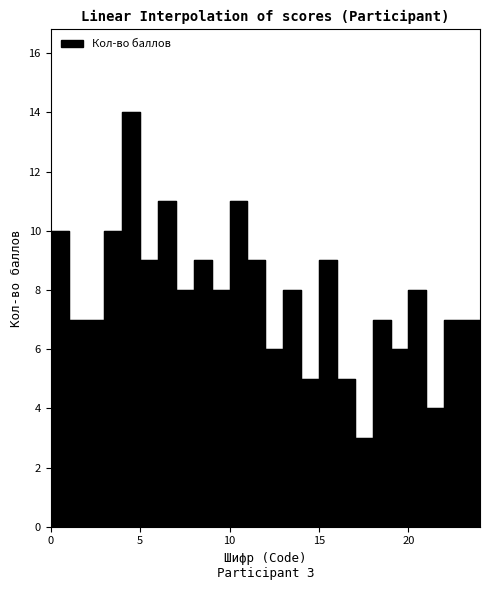

What is the smallest value displayed?

3